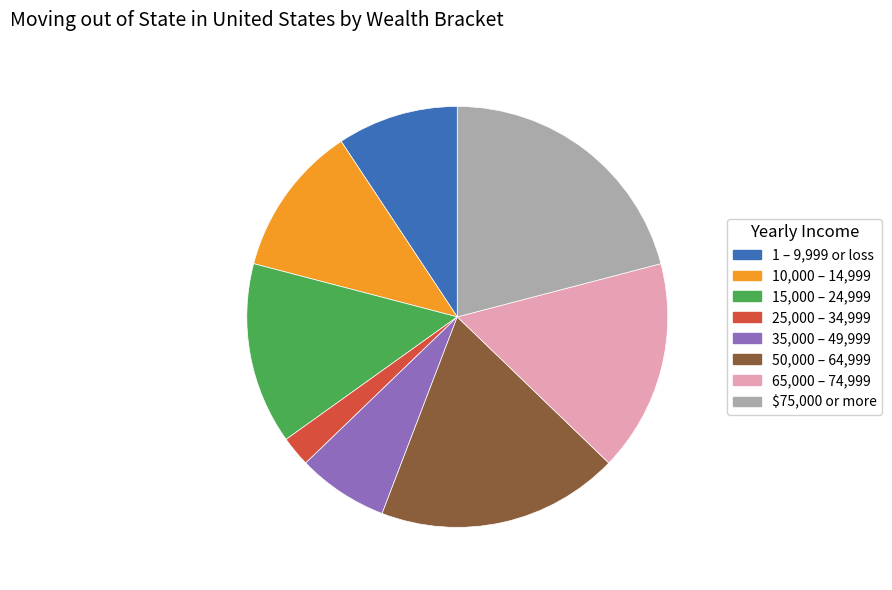

Is there a majority slice in this chart?

No